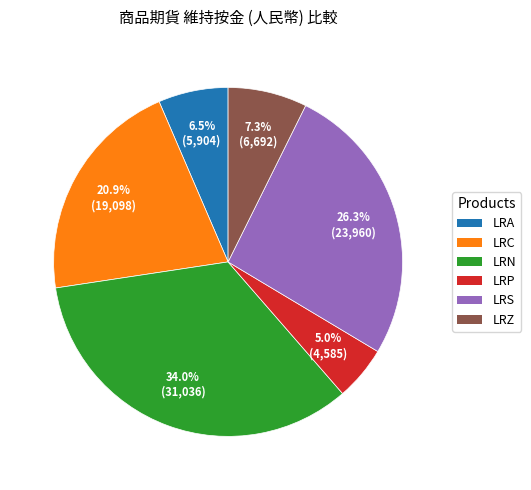

Count the number of slices in the pie.

6